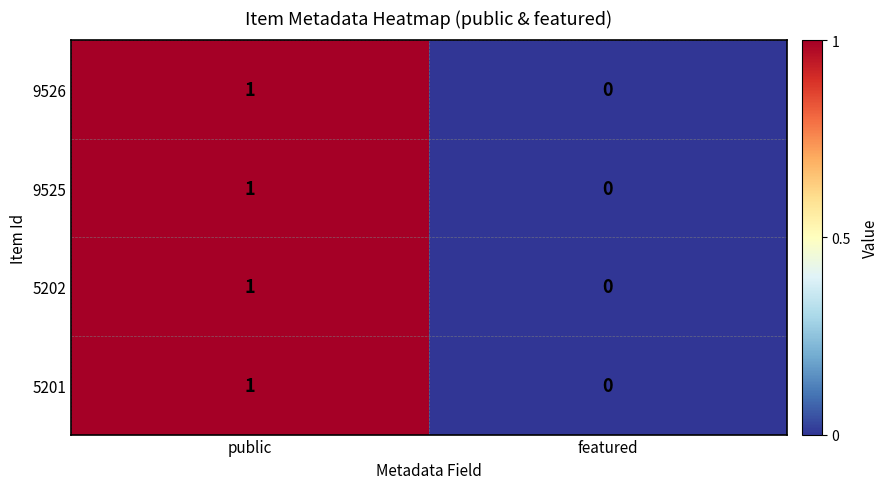

At which category does the chart reach its peak across all series?

public